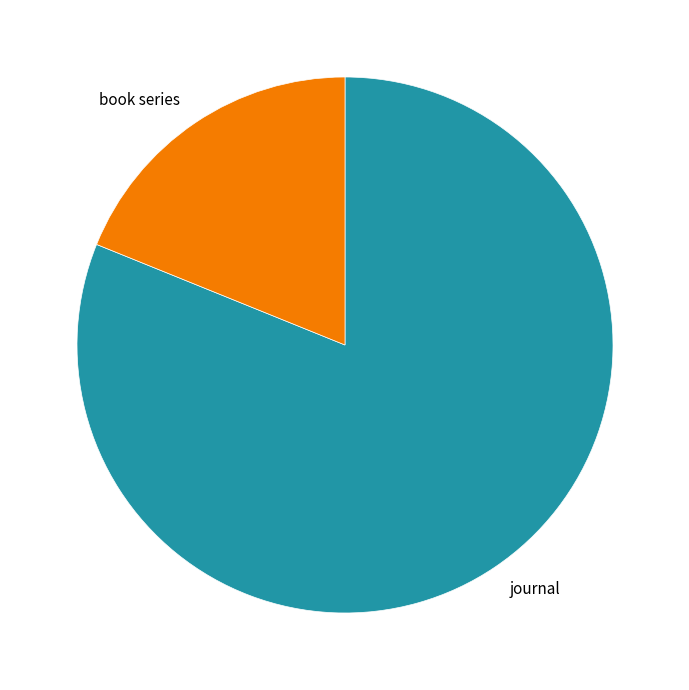

What is the ratio of the value at journal to the value at book series?

4.3